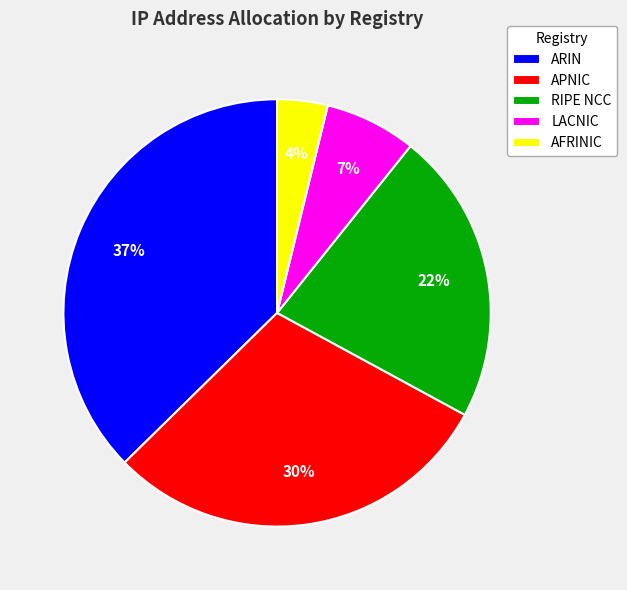

Combined, do AFRINIC and ARIN account for over 50%?

No